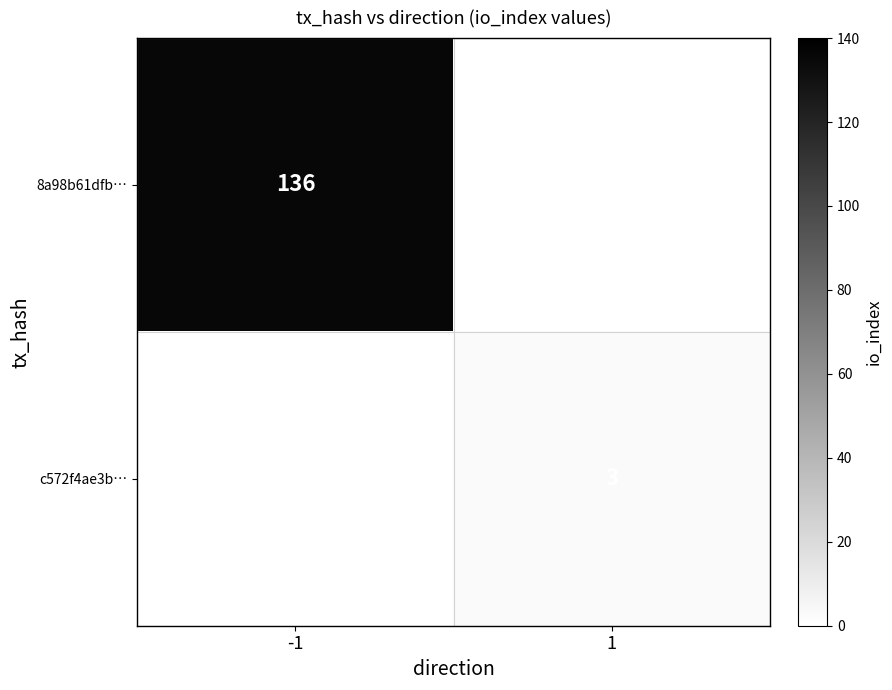

True or false: 8a98b61dfb… has a value of 136 at -1.

True